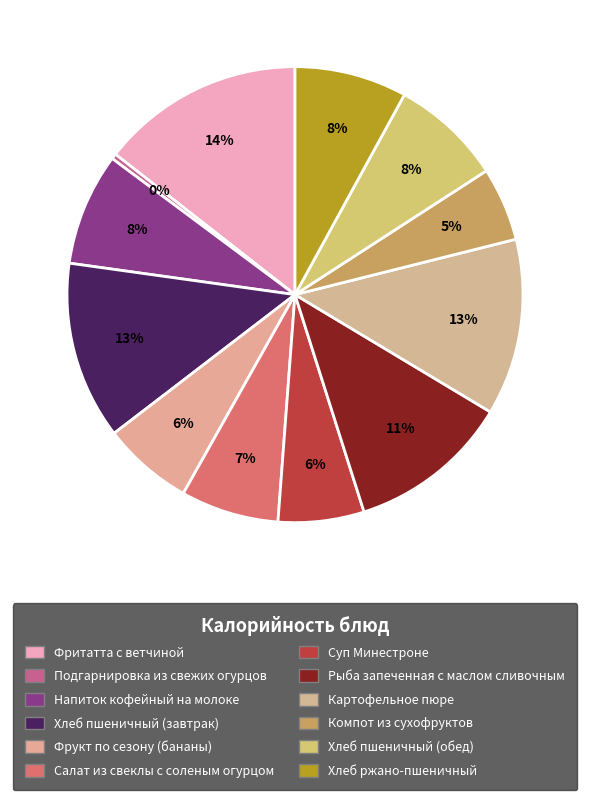

Do Рыба запеченная с маслом сливочным and Фрукт по сезону (бананы) together represent more than half of the pie?

No